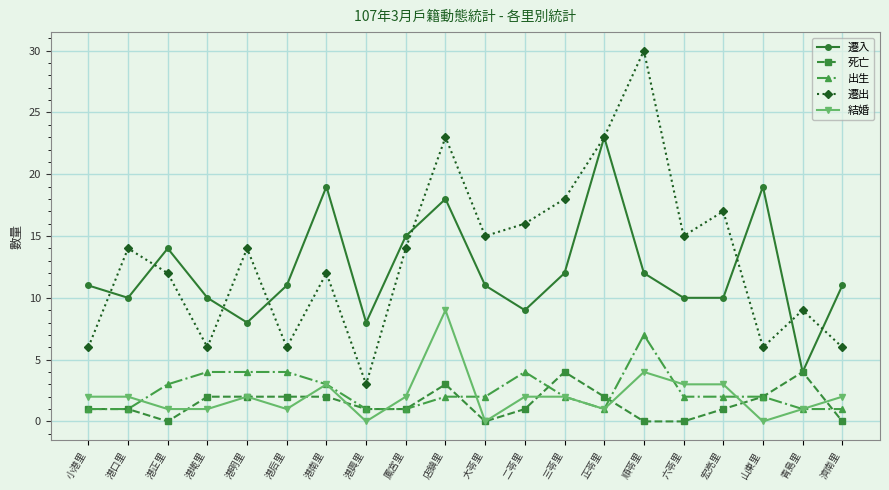

What position from the left is 宏亮里?

17